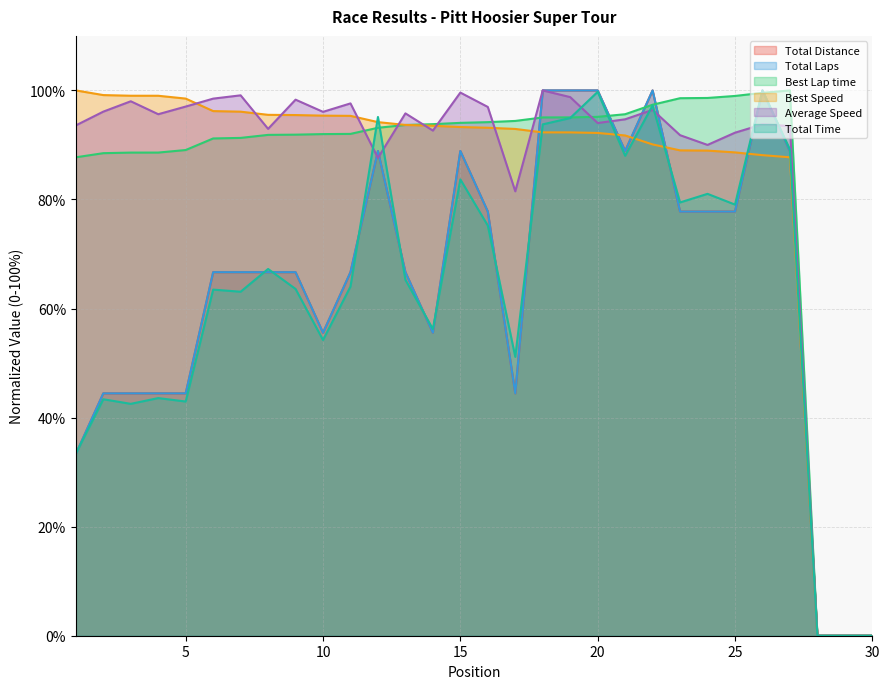

At which label does Best Lap time first exceed 93?

12